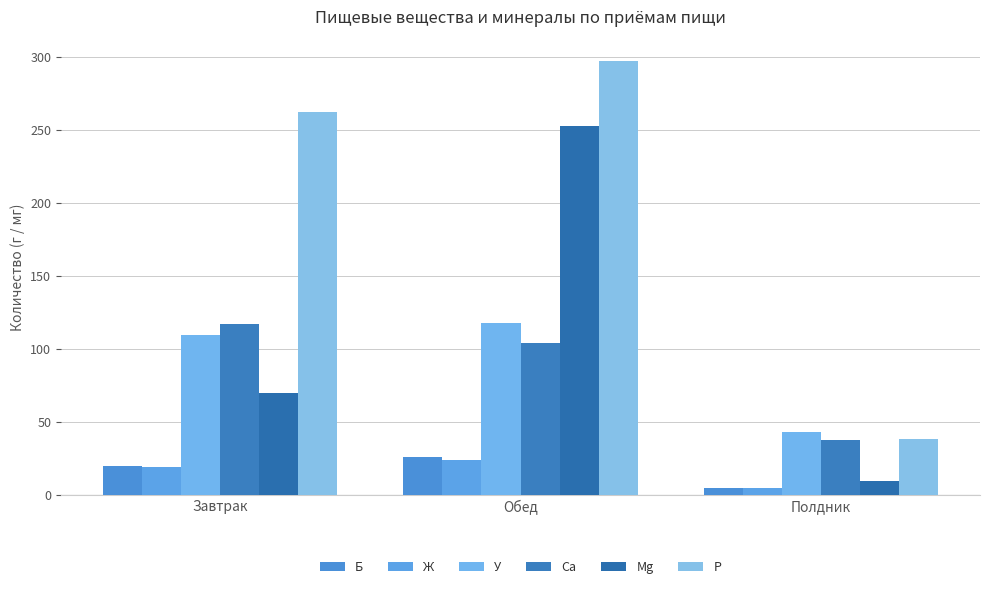

At which label does Ж first exceed 19?

Завтрак